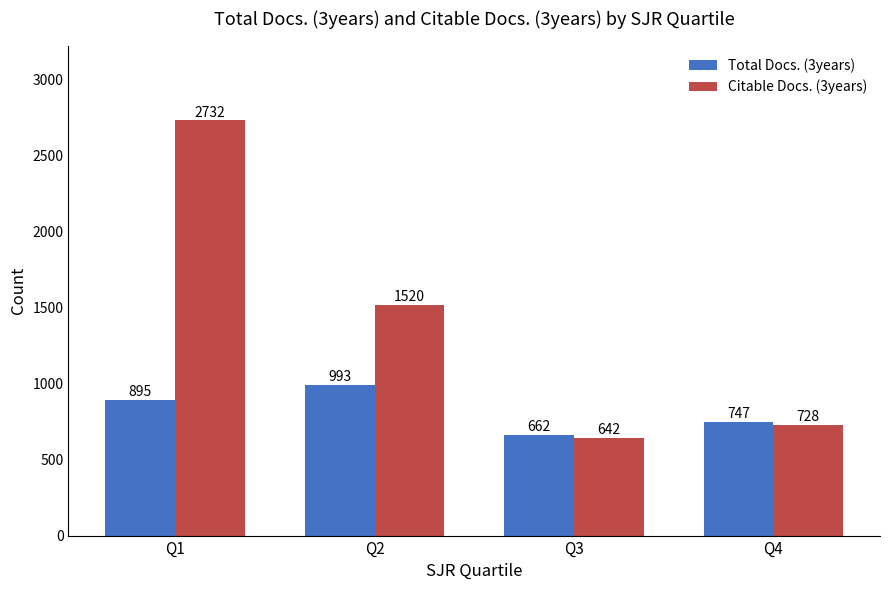

Which series has the largest total across all categories?

Citable Docs. (3years)